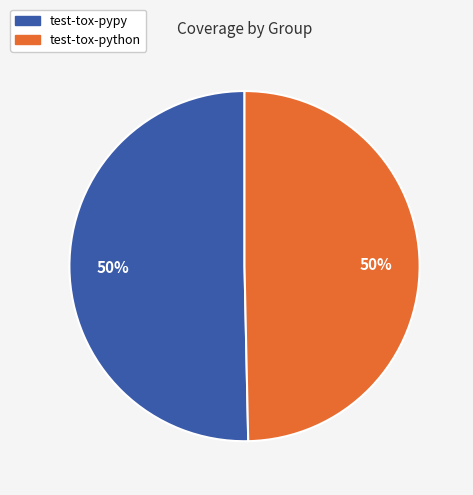

To the nearest percent, what portion does test-tox-pypy represent?

50%